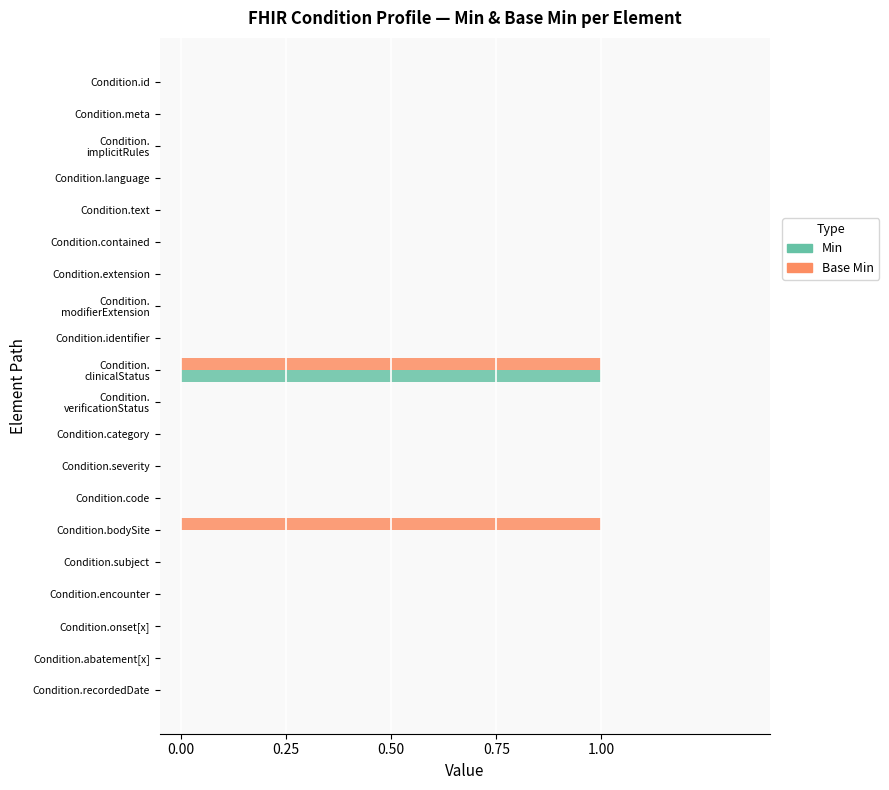

Is it true that Min equals 0 at Condition.severity?

True